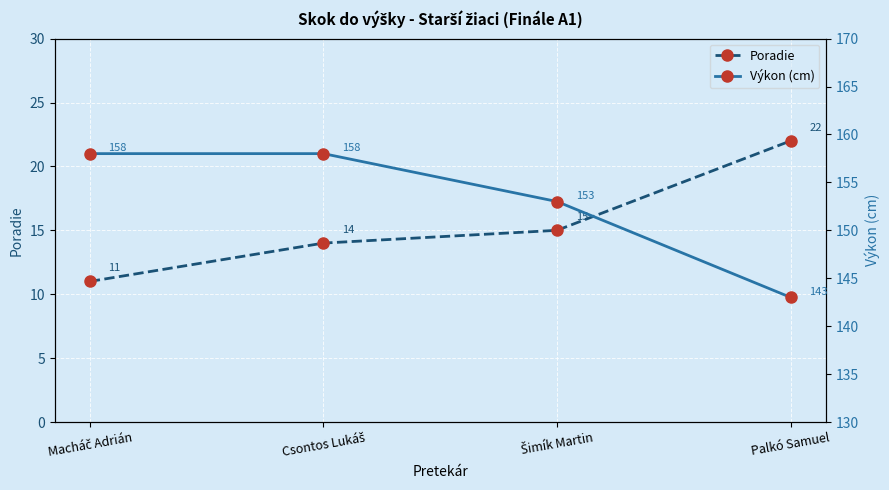

Reading left to right, what are all the values shown in this chart?

Poradie: Macháč Adrián=11	Csontos Lukáš=14	Šimík Martin=15	Palkó Samuel=22
Výkon (cm): Macháč Adrián=158	Csontos Lukáš=158	Šimík Martin=153	Palkó Samuel=143